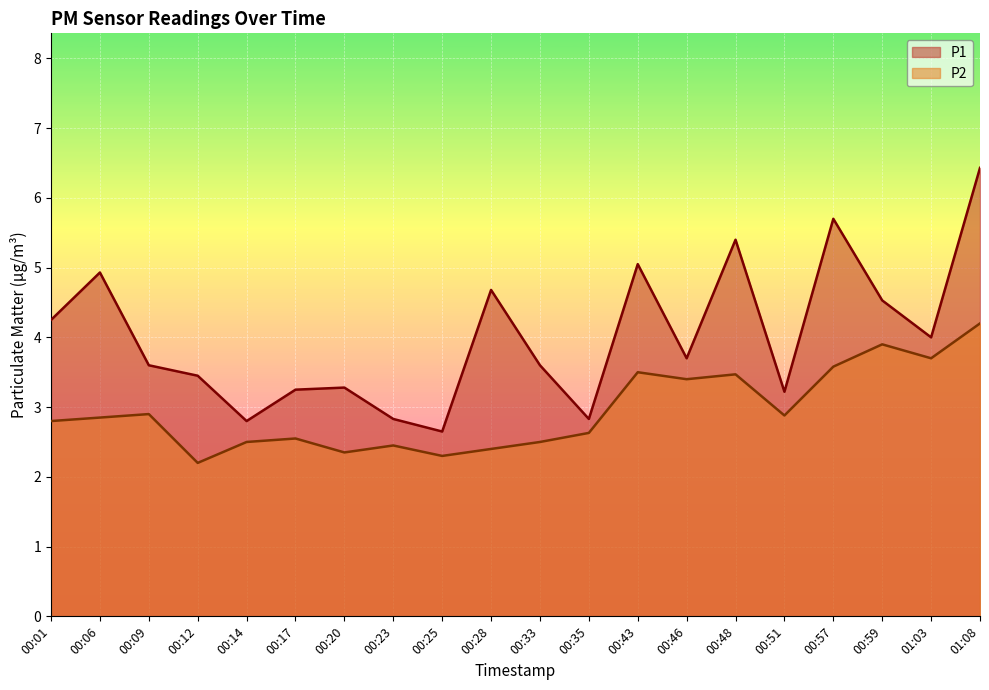

Between 00:59 and 01:08, which series saw the biggest shift?

P1